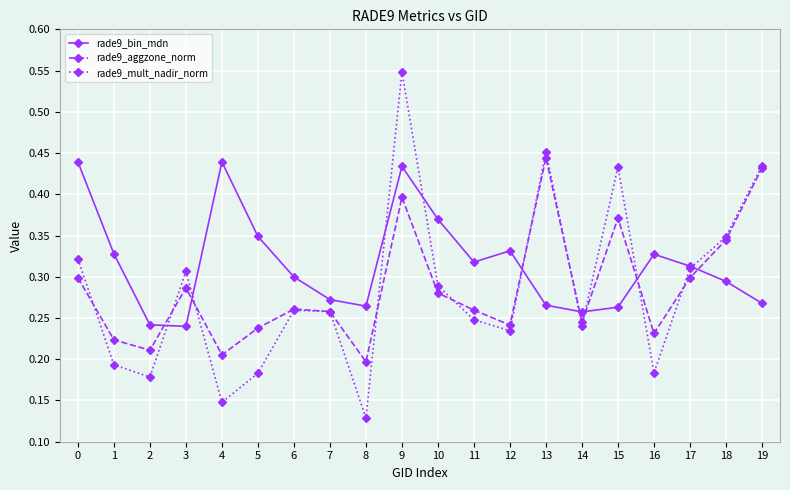

Is the value of rade9_mult_nadir_norm at 6 greater than the value of rade9_bin_mdn at 2?

Yes